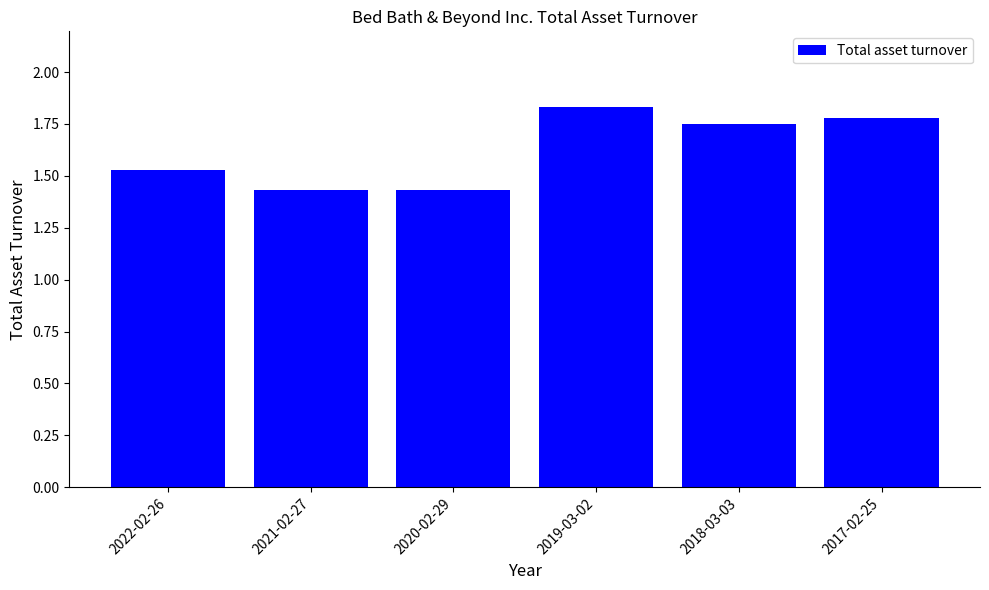

True or false: the data shows 3.0 at 2018-03-03.

False